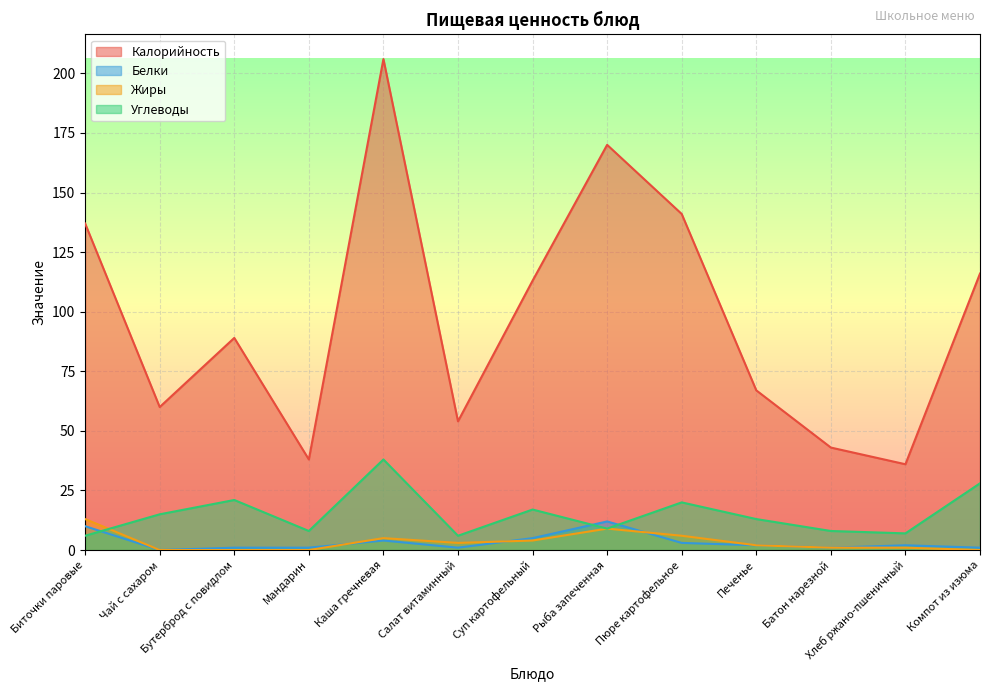

What are all the series names shown in the legend?

Калорийность, Белки, Жиры, Углеводы